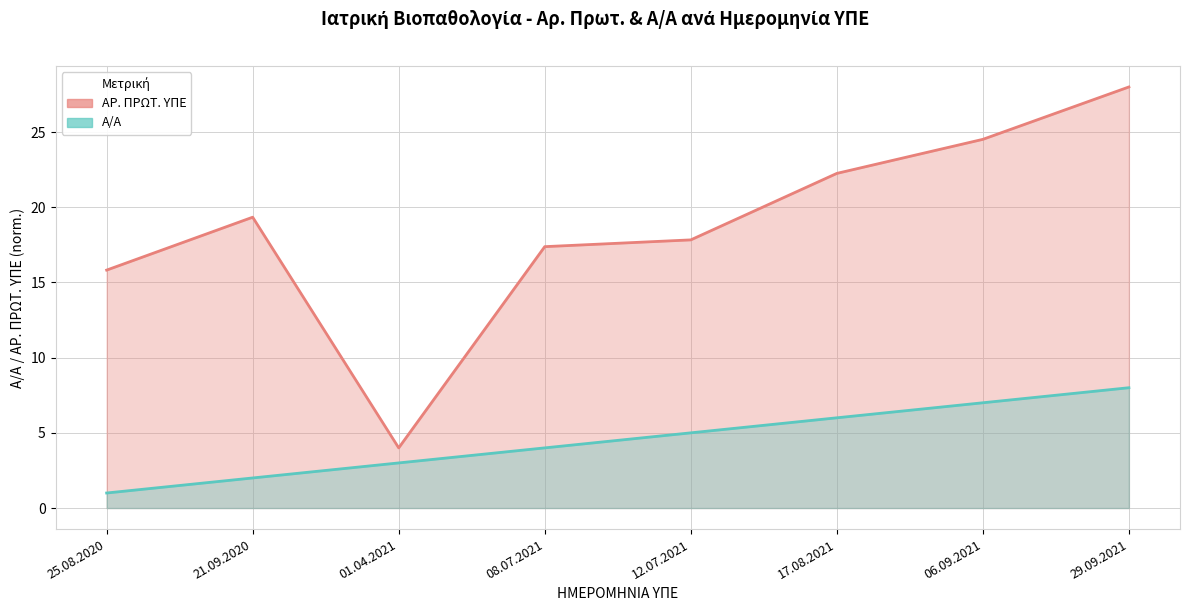

Reading left to right, what are all the values shown in this chart?

ΑΡ. ΠΡΩΤ. ΥΠΕ: 15.8	19.3	4.0	17.4	17.8	22.3	24.5	28.0
Α/Α: 1.0	2.0	3.0	4.0	5.0	6.0	7.0	8.0